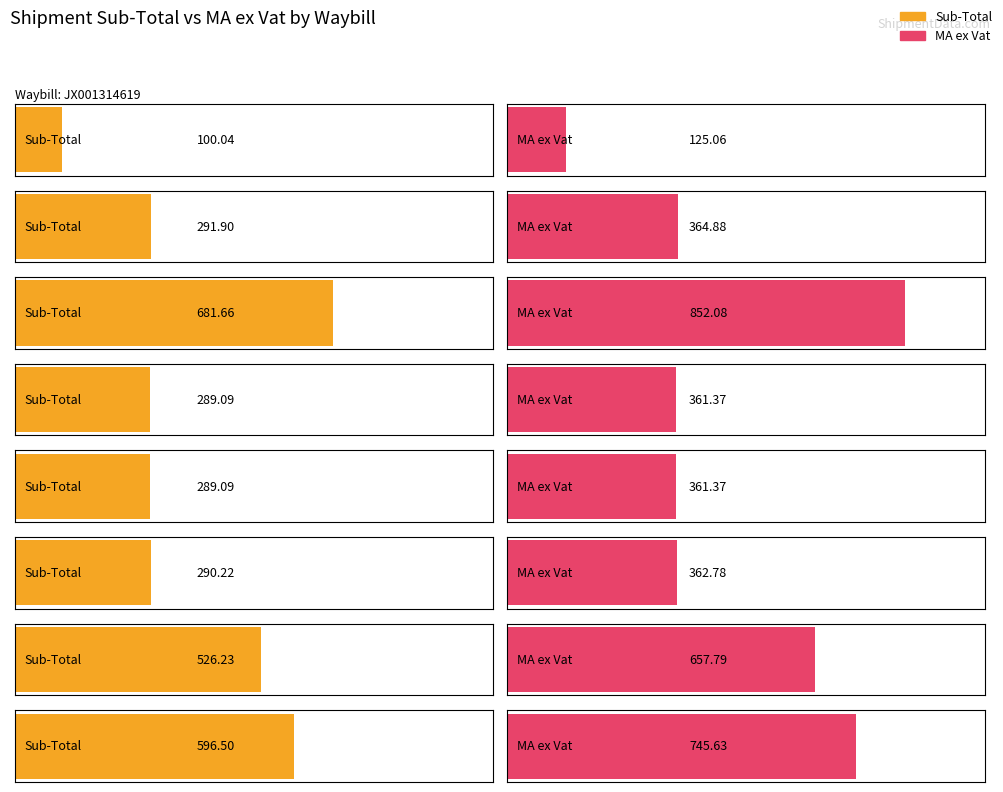

How many groups of bars are there?

8